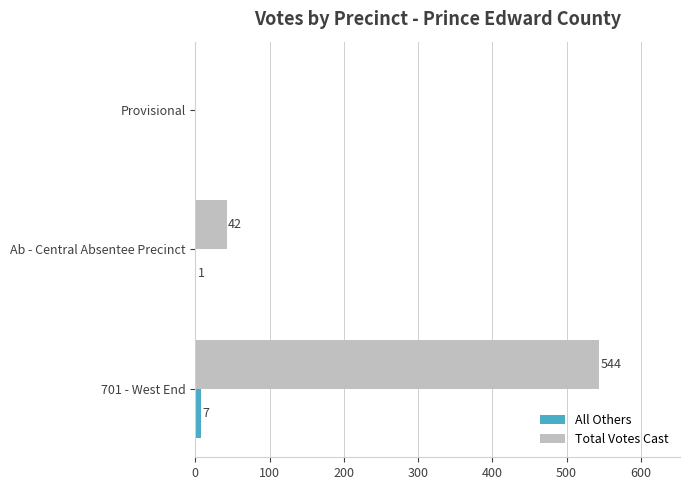

What is the sum of the Total Votes Cast values at 701 - West End and Provisional?

544